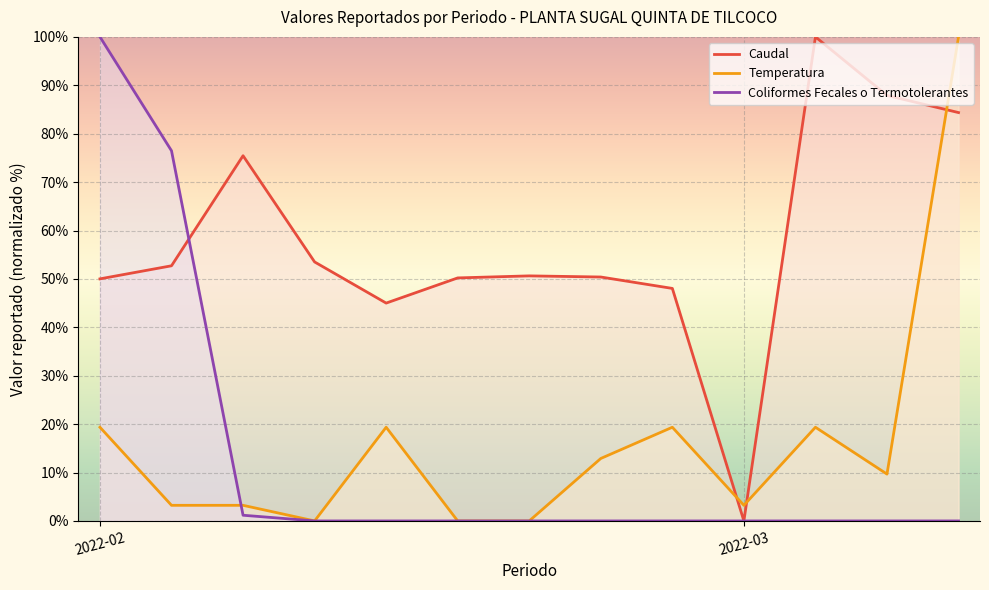

After their last crossing, which series has the higher values: Coliformes Fecales o Termotolerantes or Caudal?

Caudal